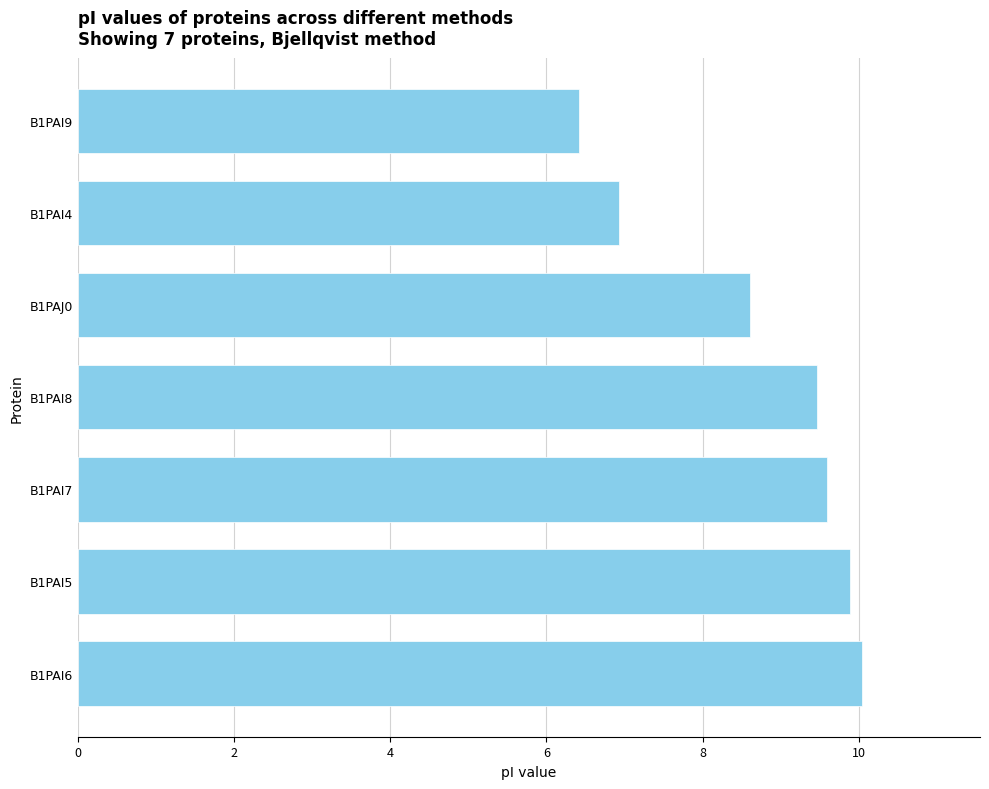

What is the difference between the maximum and minimum values?

3.6